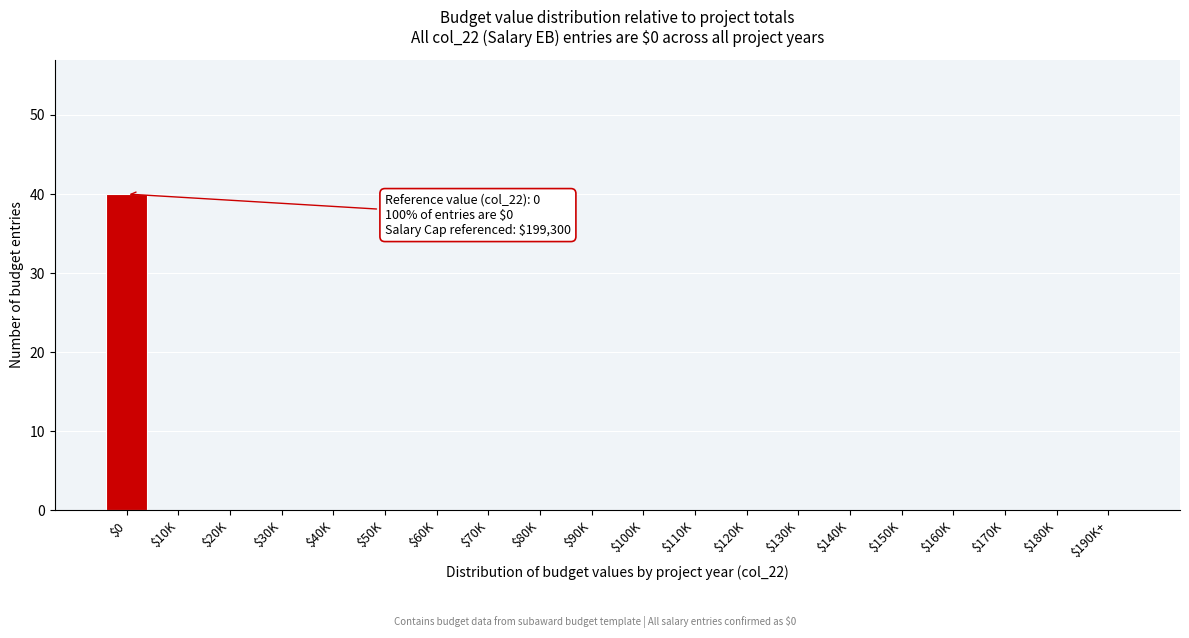

What is the sum of all values?

40